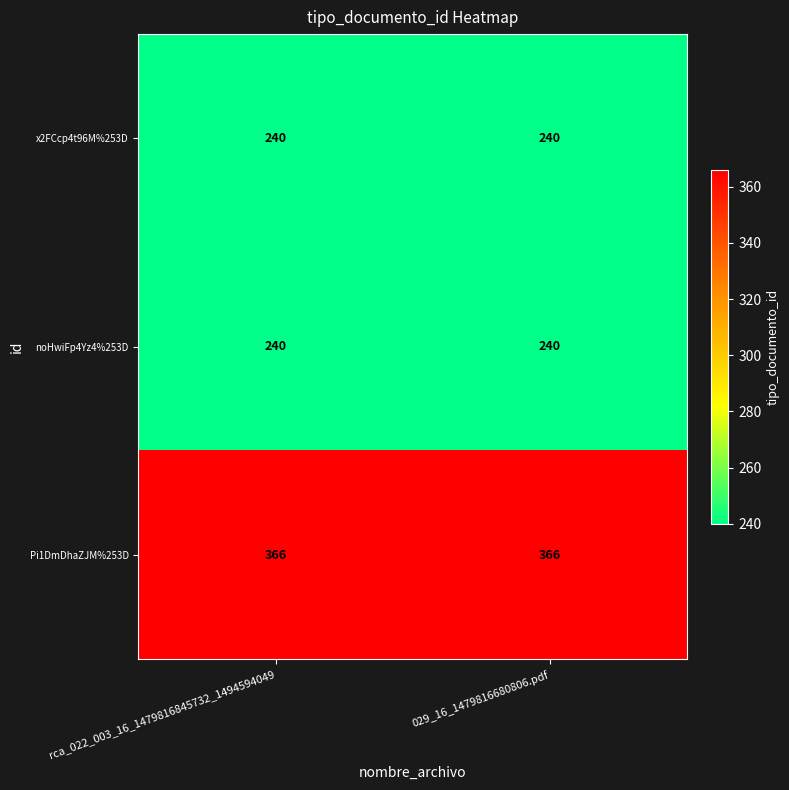

What is the average value of the Pi1DmDhaZJM%253D series?

366